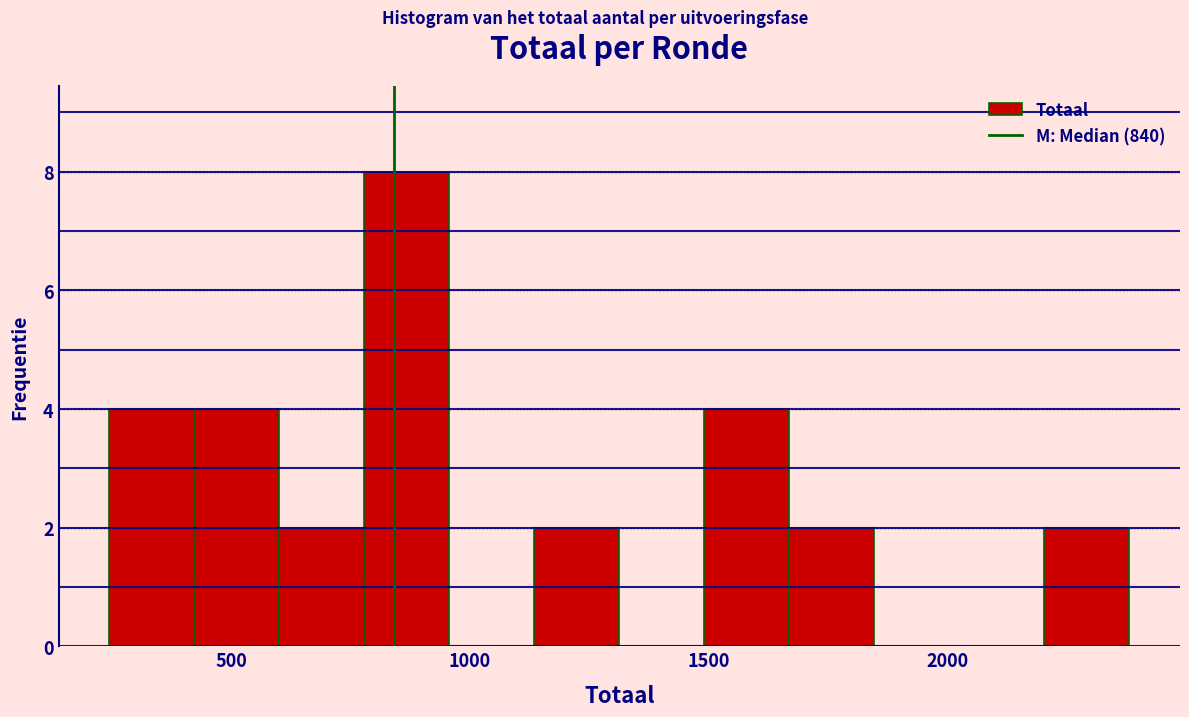

Around what value on the x-axis is the tallest bar? Give the approximate position of its centre, as read against the axis.

850